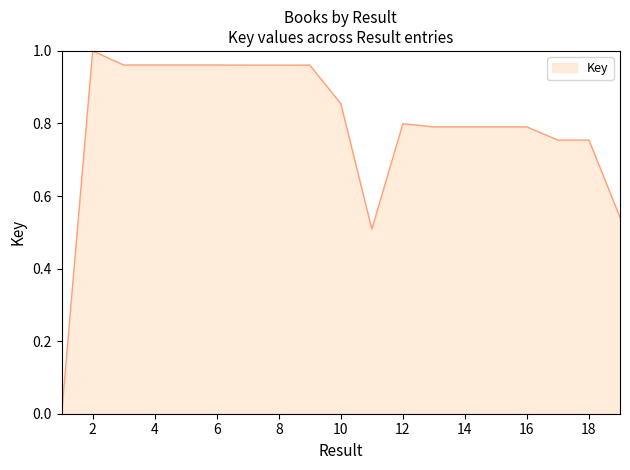

Count the number of values greater than 0.

18